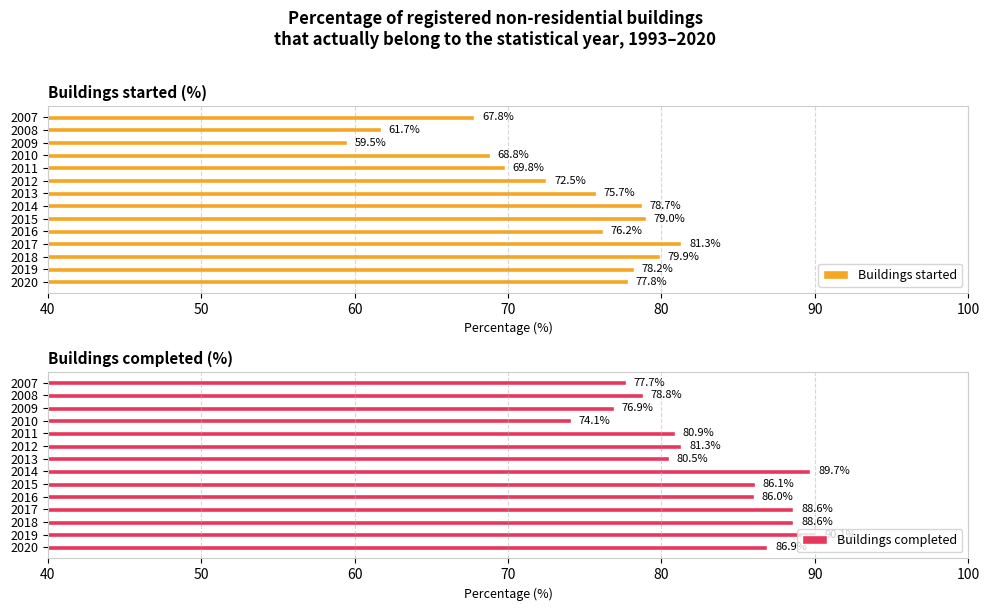

Read the Buildings started value at 2009.

59.5